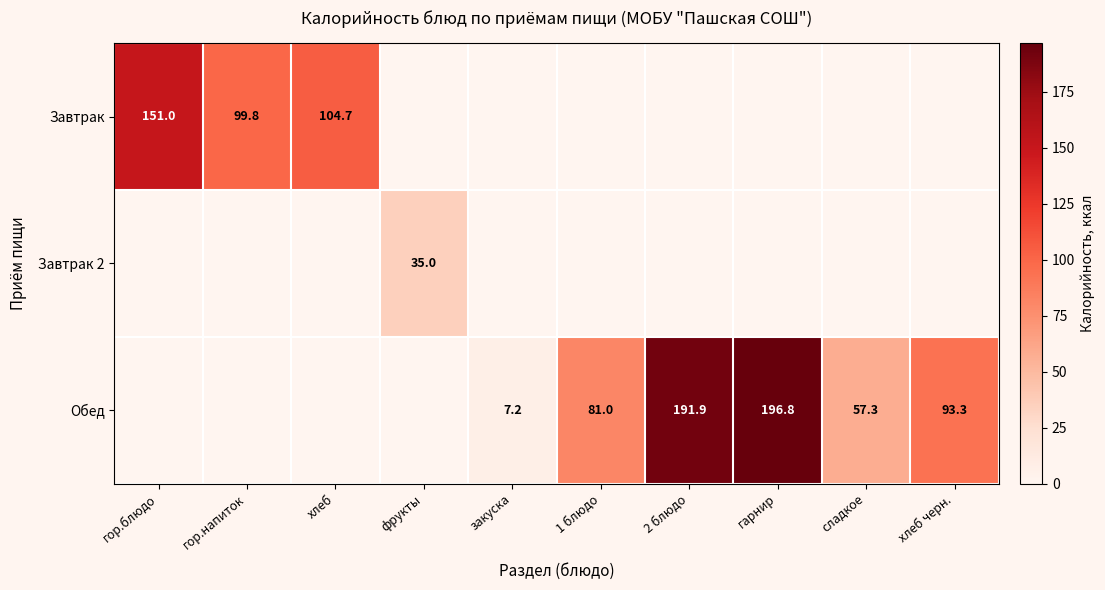

Is it true that Завтрак equals 197.6 at гор.блюдо?

False